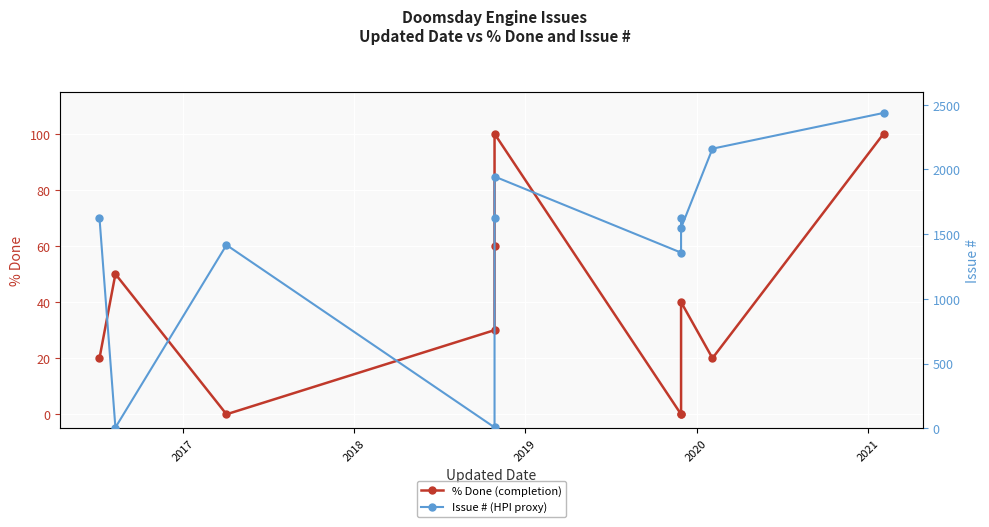

Which series has the largest range (max minus min)?

Issue # (HPI proxy)